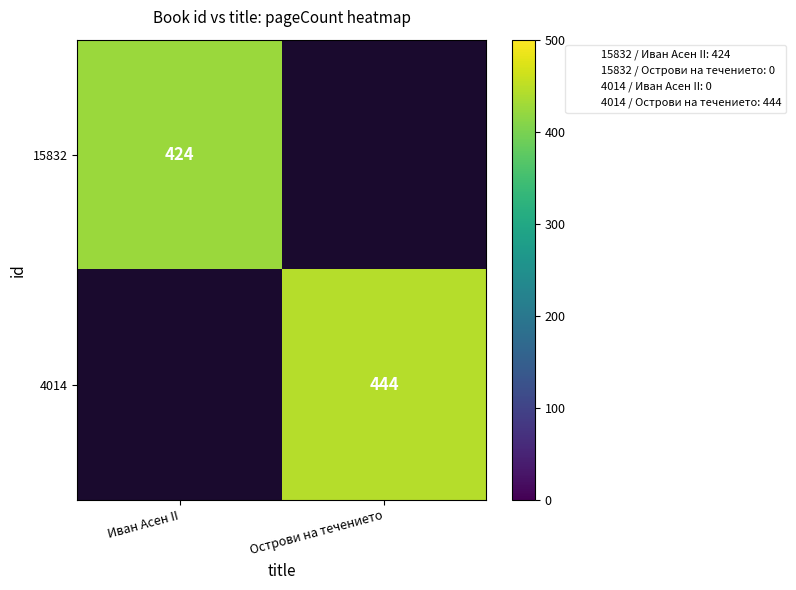

True or false: 15832 has a value of 424 at Иван Асен II.

True